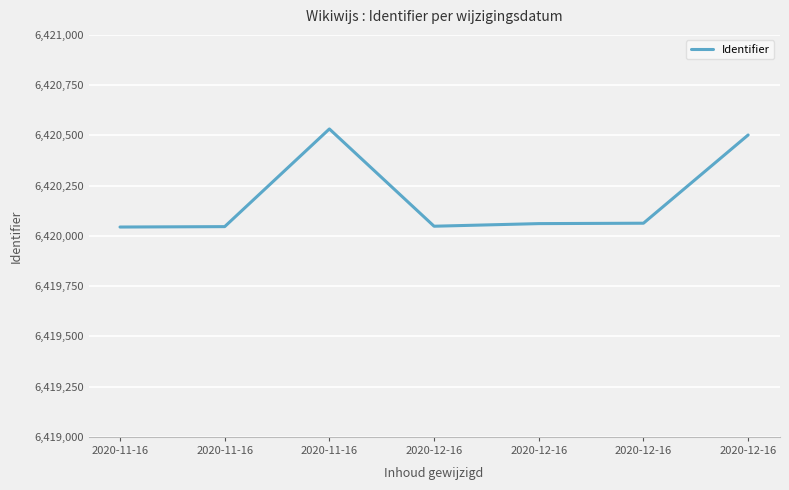

What is the sum of the values at 2020-11-16 and 2020-12-16?

12840546